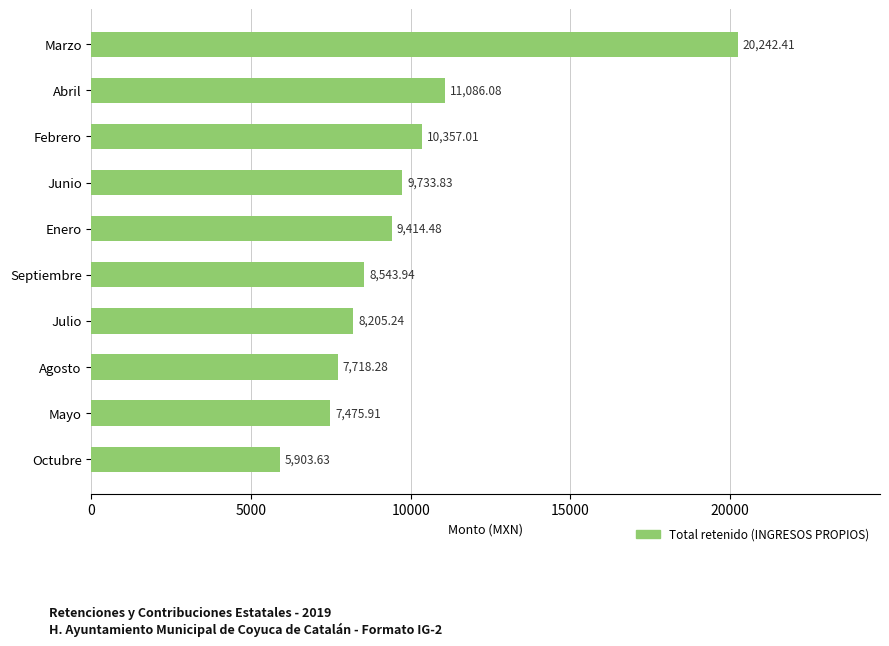

Rank the categories by value from highest to lowest.

Marzo, Abril, Febrero, Junio, Enero, Septiembre, Julio, Agosto, Mayo, Octubre